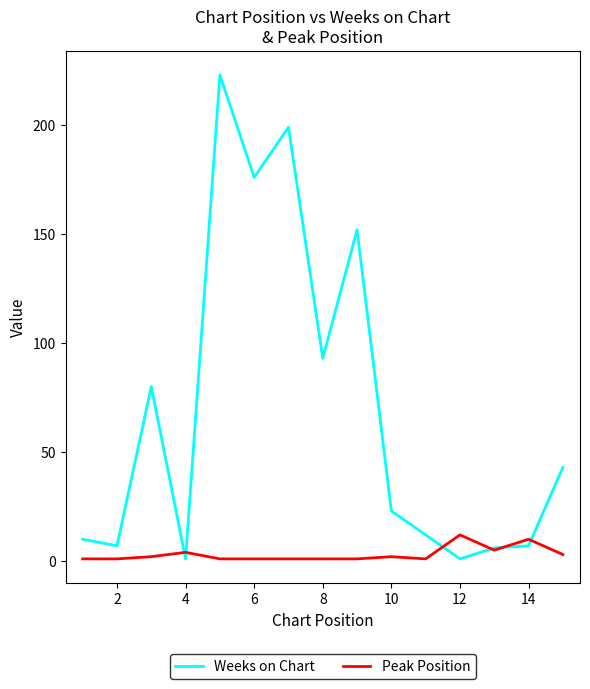

List the series in order of their overall mean, lowest first.

Peak Position, Weeks on Chart